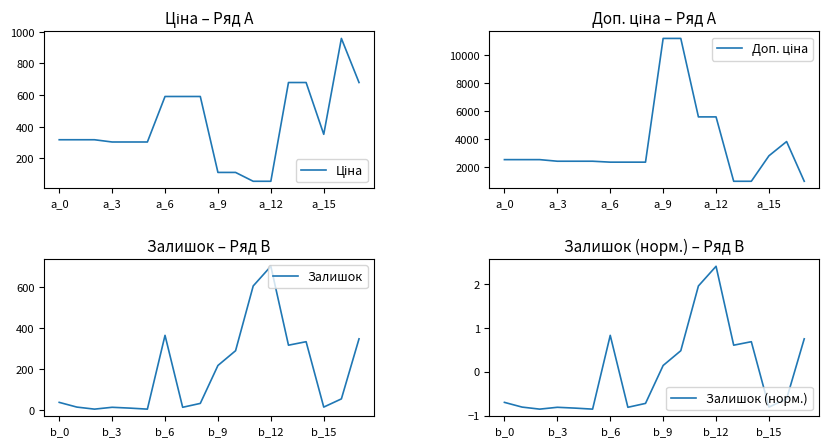

How many interior local peaks does the Ціна series have?

1